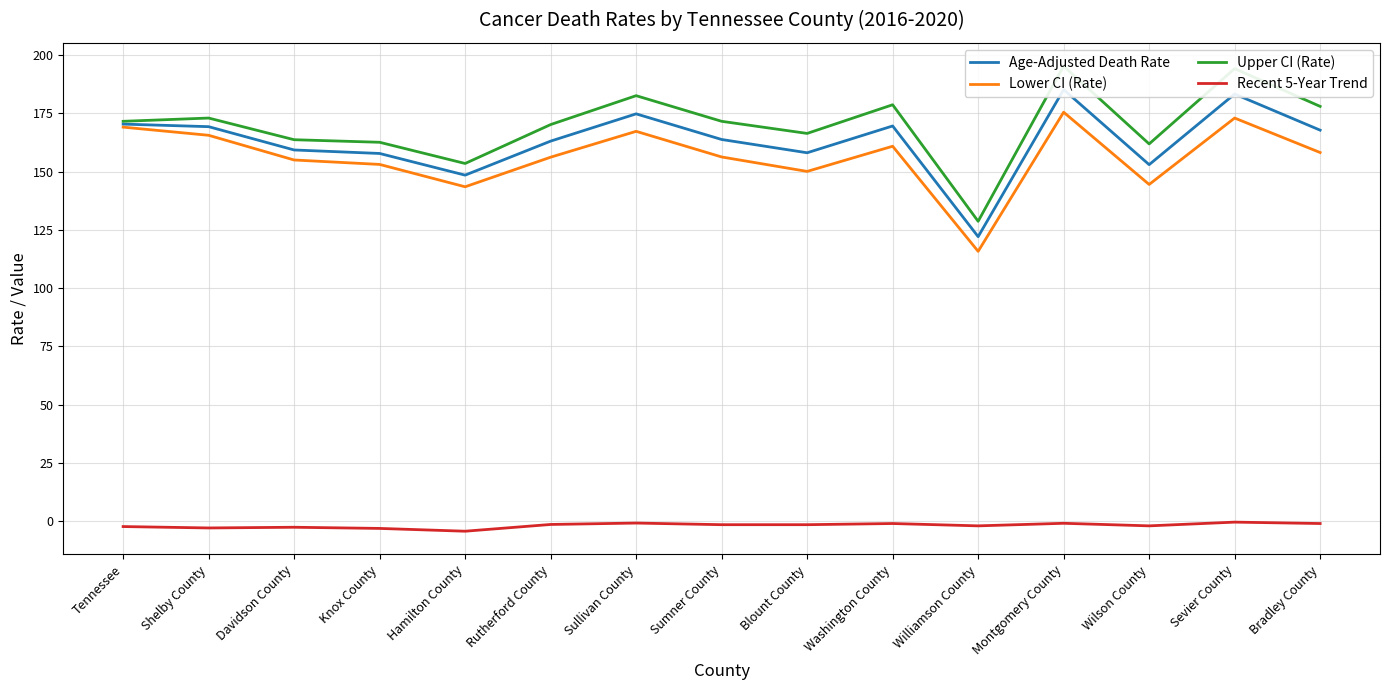

Where does the Upper CI (Rate) series first go above 171?

Tennessee